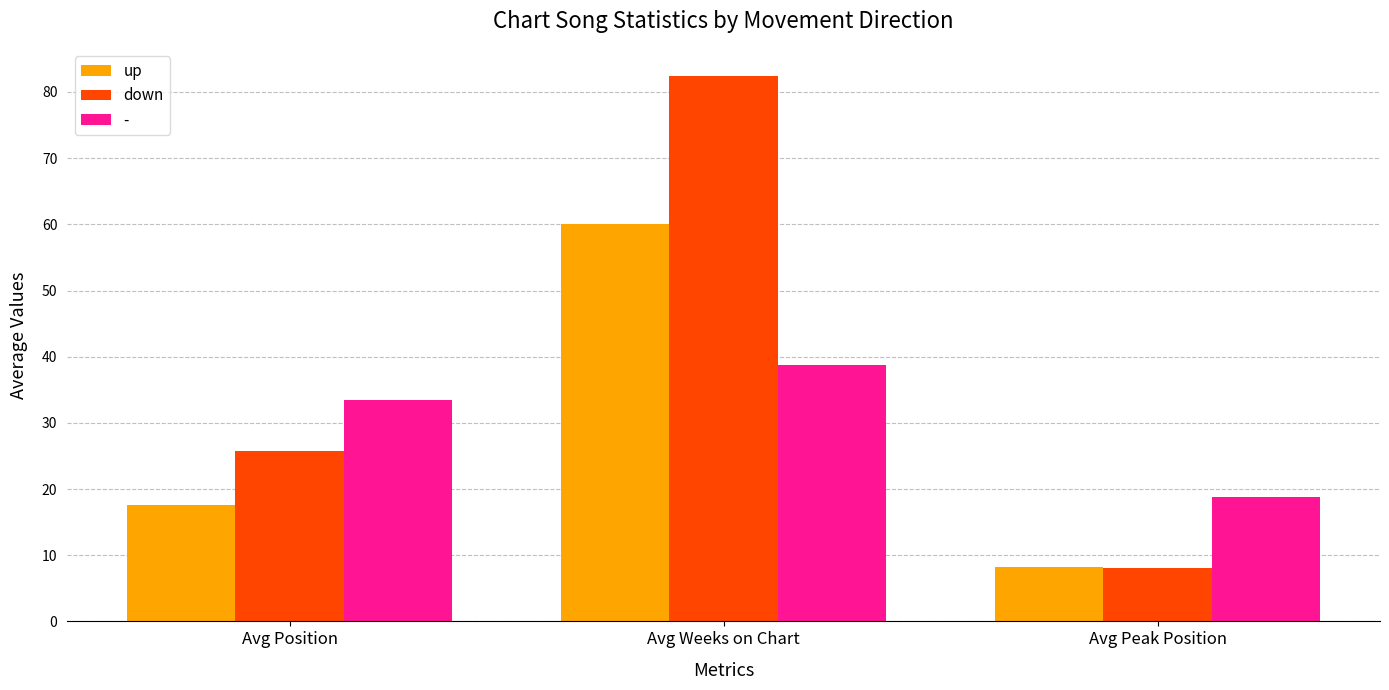

What is the difference between the highest and lowest values at Avg Weeks on Chart?

43.6